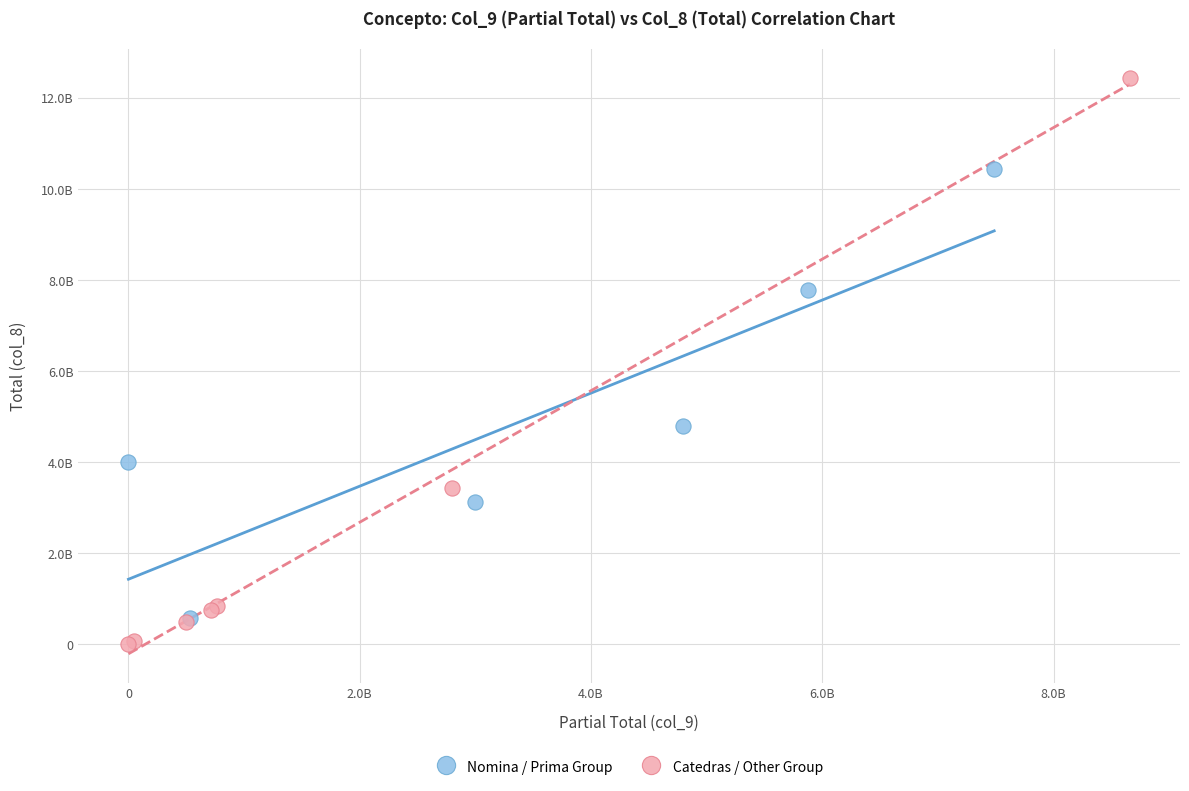

What are all the series names shown in the legend?

Nomina / Prima Group, Catedras / Other Group